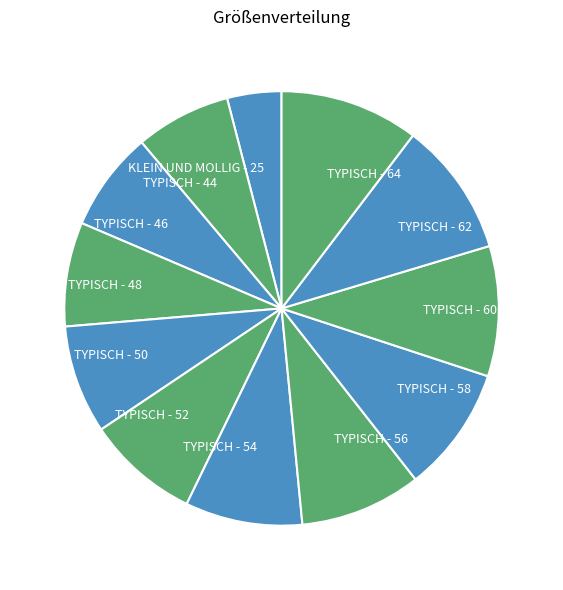

Count the number of slices in the pie.

12